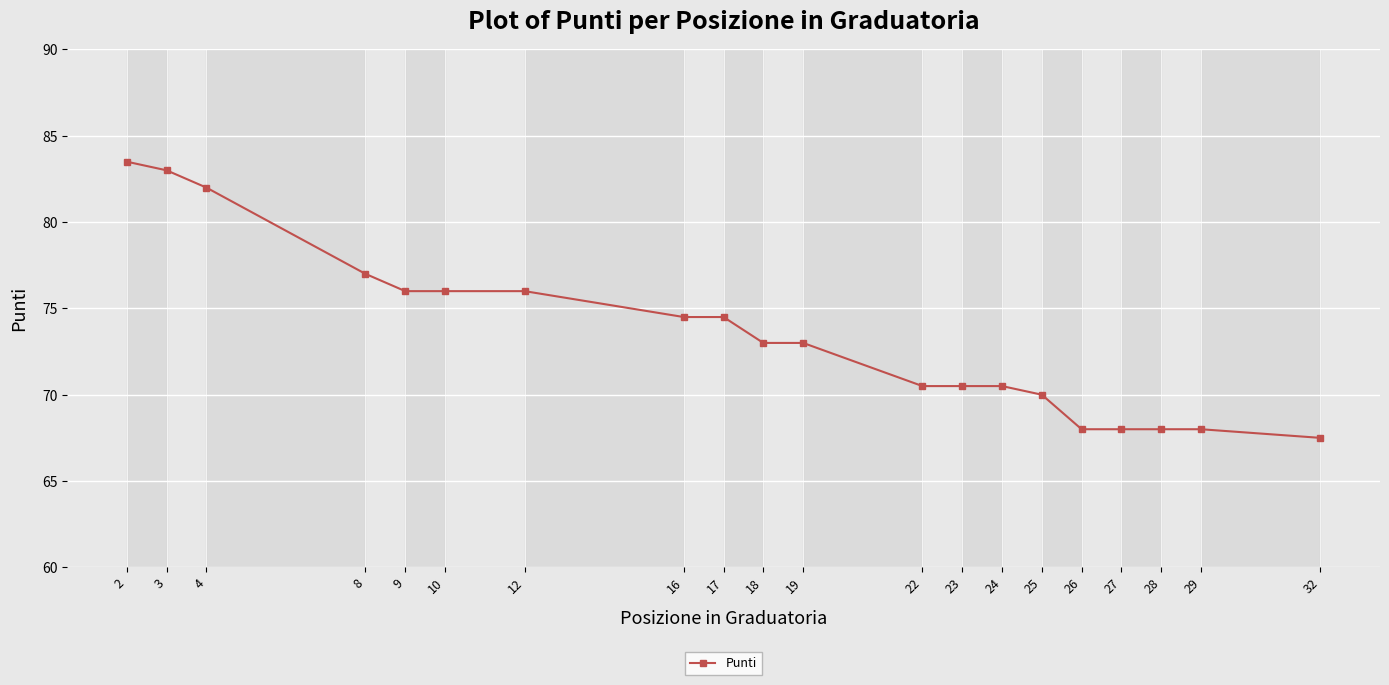

What is the smallest value displayed?

67.5